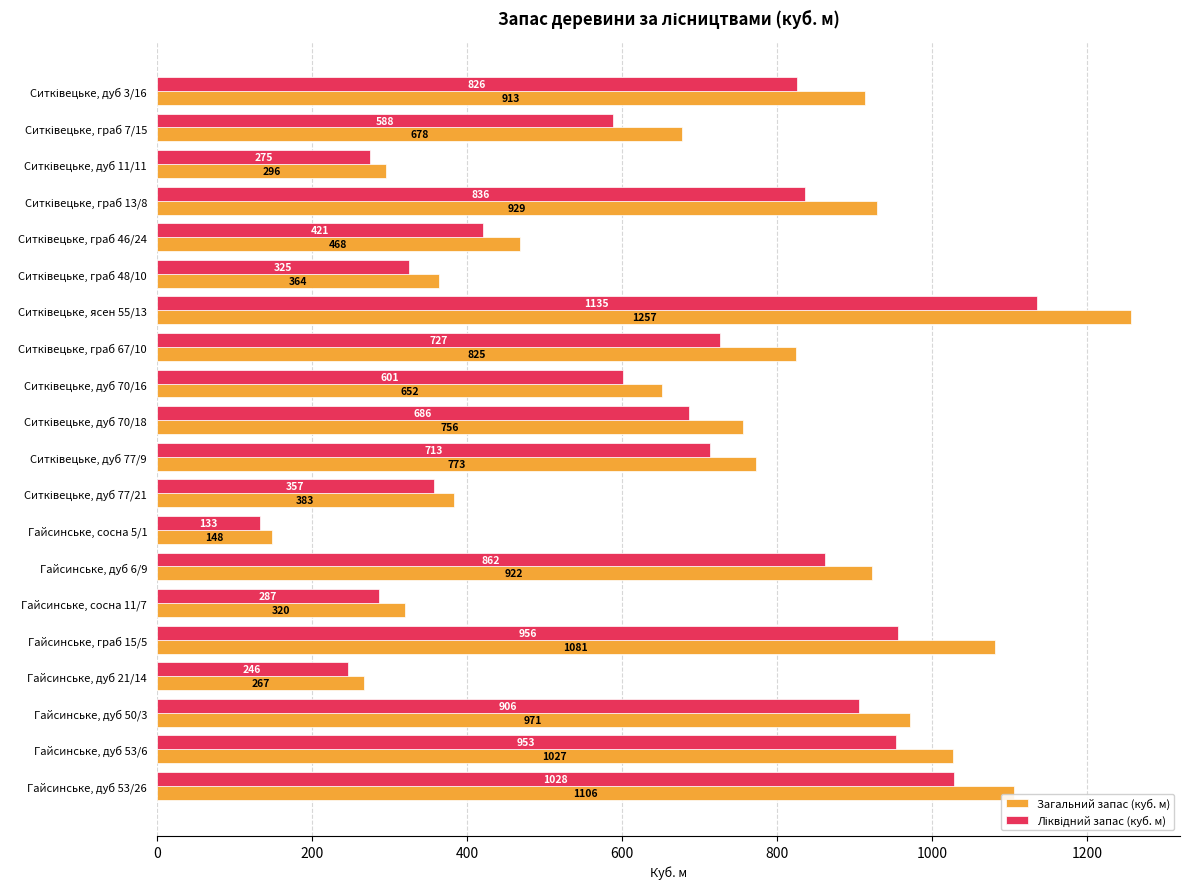

How many data points in Загальний запас (куб. м) are less than 773?

10